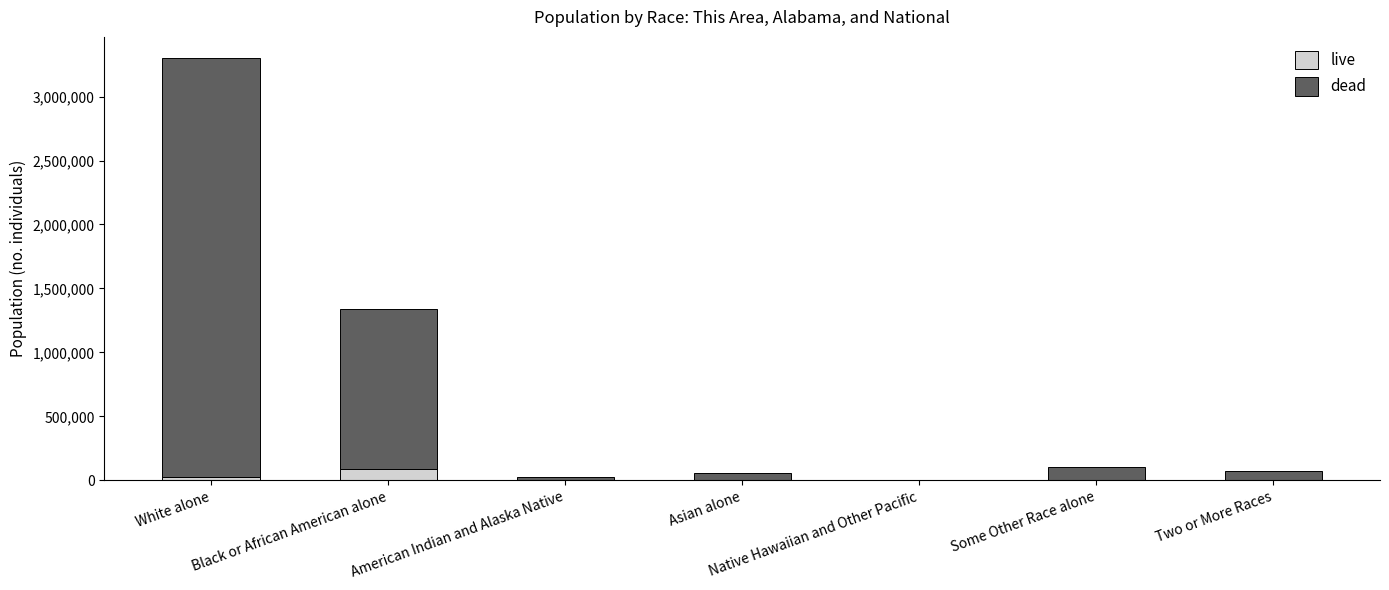

What is the total value across all series at Black or African American alone?

1339025